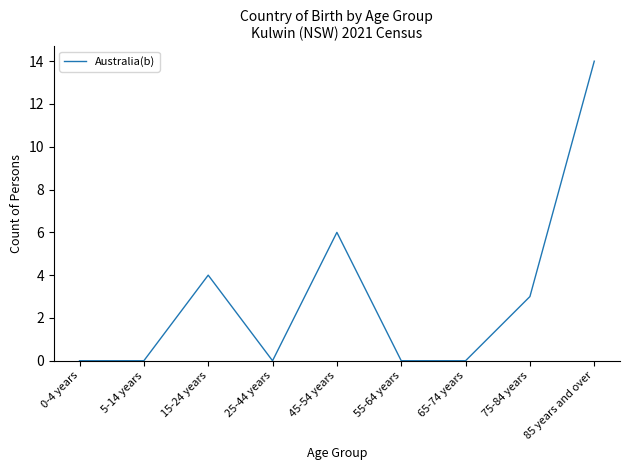

What is the greatest value displayed?

14